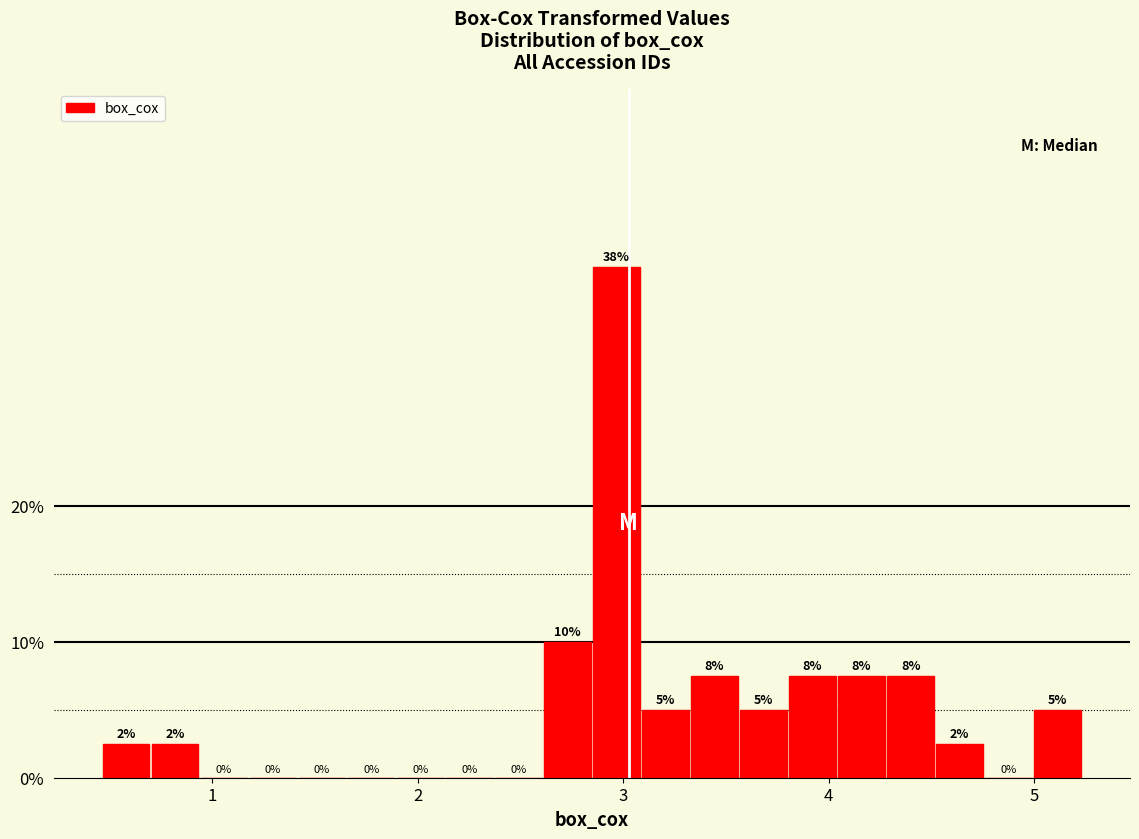

Read against the x-axis, roughly where is the centre of the tallest bar?

3.0